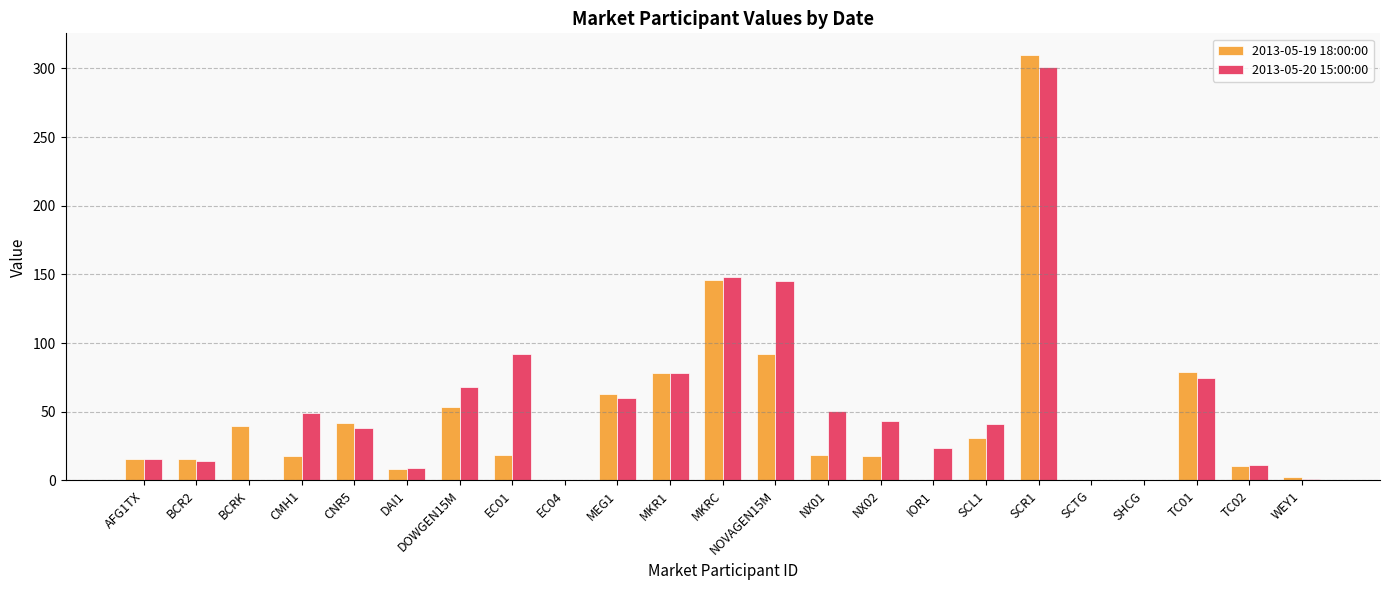

The value of 2013-05-20 15:00:00 at NX01 is 69.4. True or false?

False